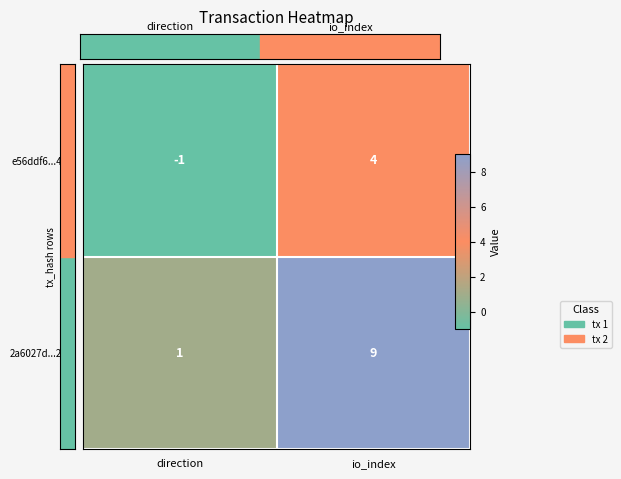

At how many categories does at least one series exceed 8?

1